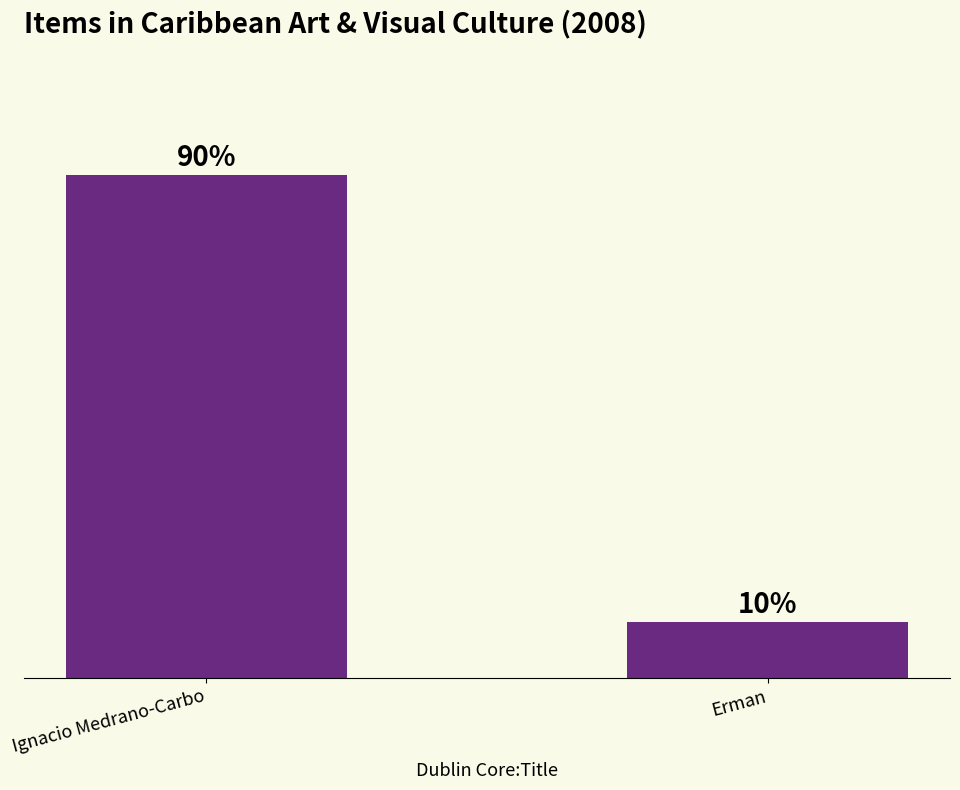

Are the bars horizontal?

No